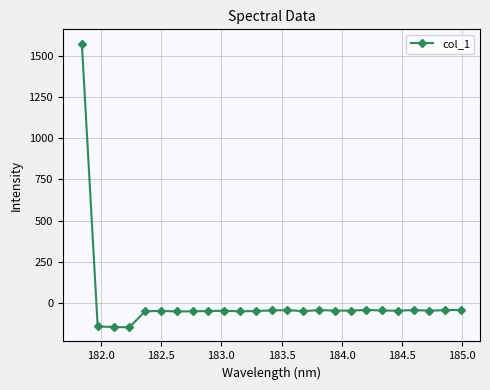

True or false: there are more than 2 points higher than both neighbors.

True